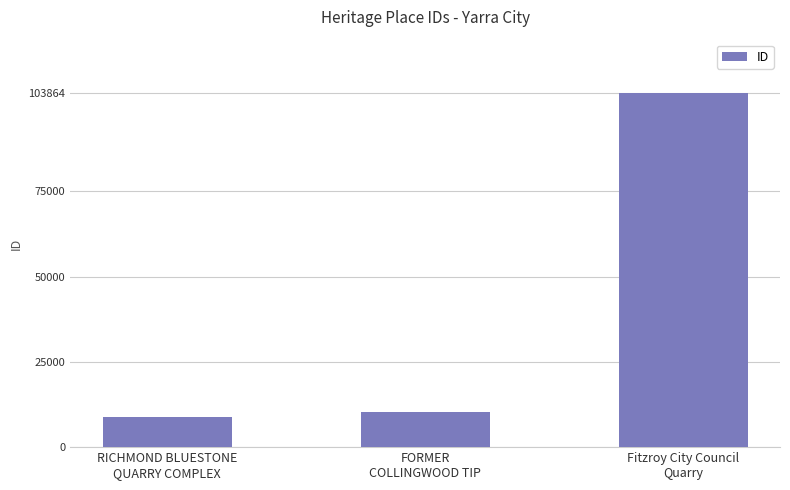

What position from the left is RICHMOND BLUESTONE
QUARRY COMPLEX?

1